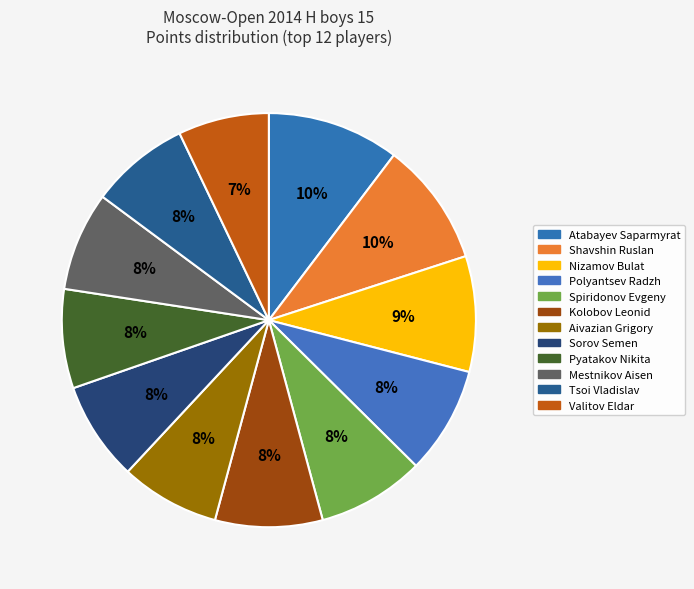

How many segments does this pie chart have?

12